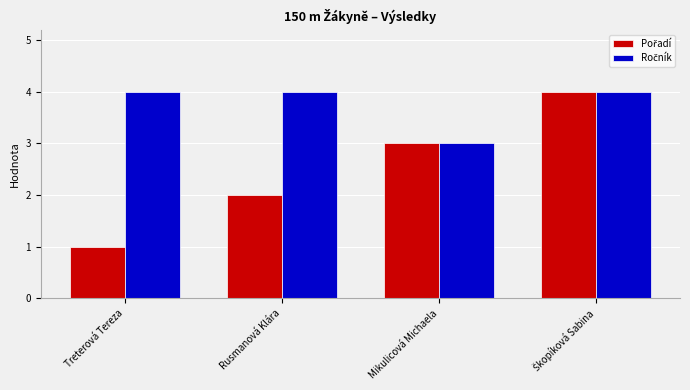

What is the total value across all series at Treterová Tereza?

5